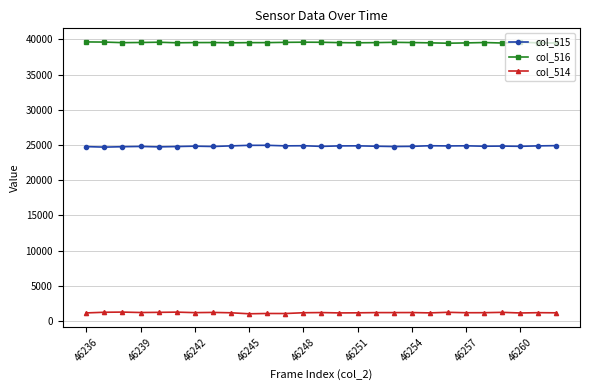

Rank the series by their average value, from lowest to highest.

col_514, col_515, col_516